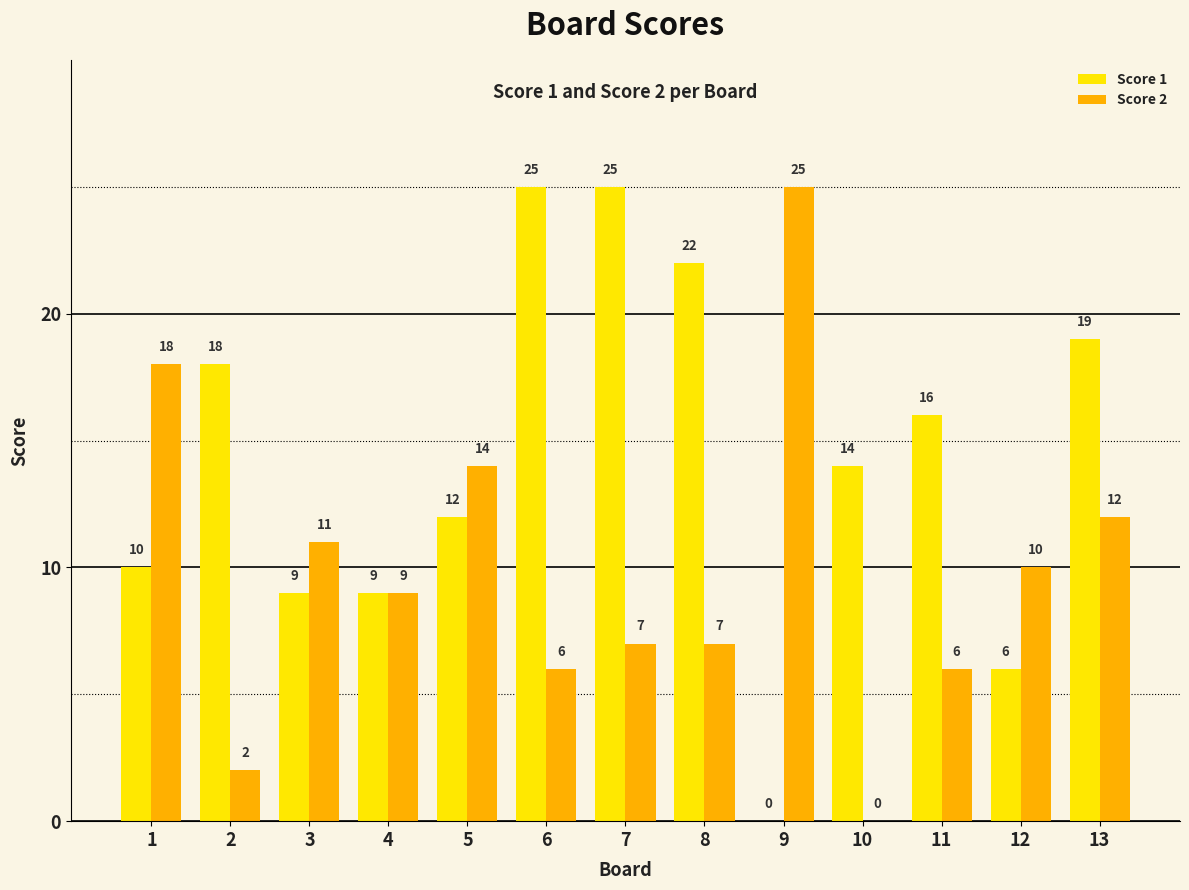

Reading right to left, list all the values displayed in this chart.

Score 1: 19	6	16	14	0	22	25	25	12	9	9	18	10
Score 2: 12	10	6	0	25	7	7	6	14	9	11	2	18